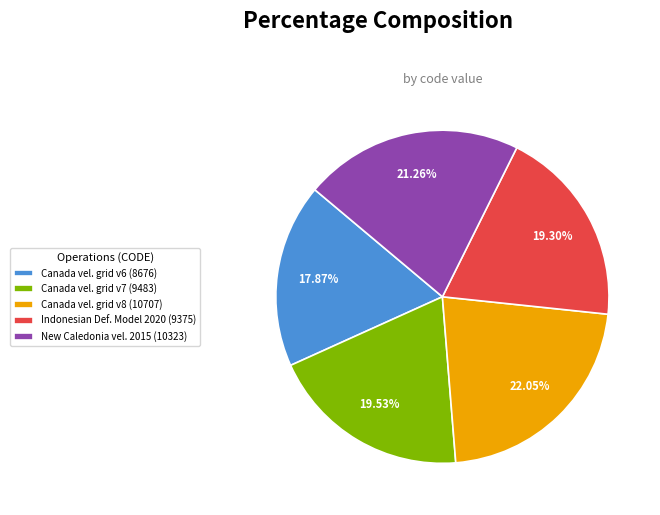

Count the number of slices in the pie.

5